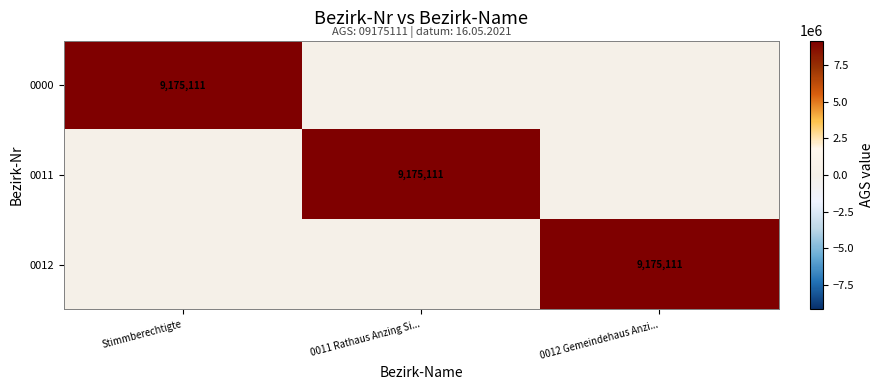

The 0011 series shows 9175111 at 0011 Rathaus Anzing Si.... True or false?

True